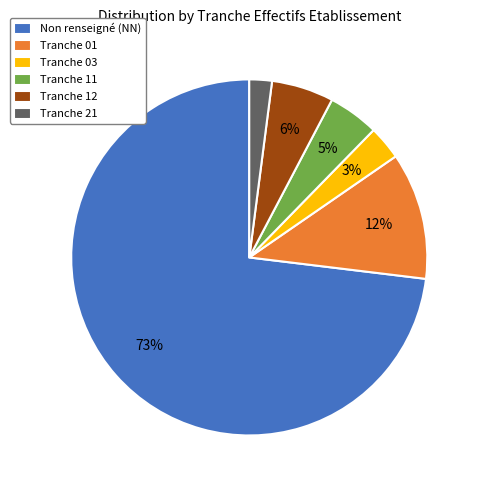

How many slices are in this pie chart?

6